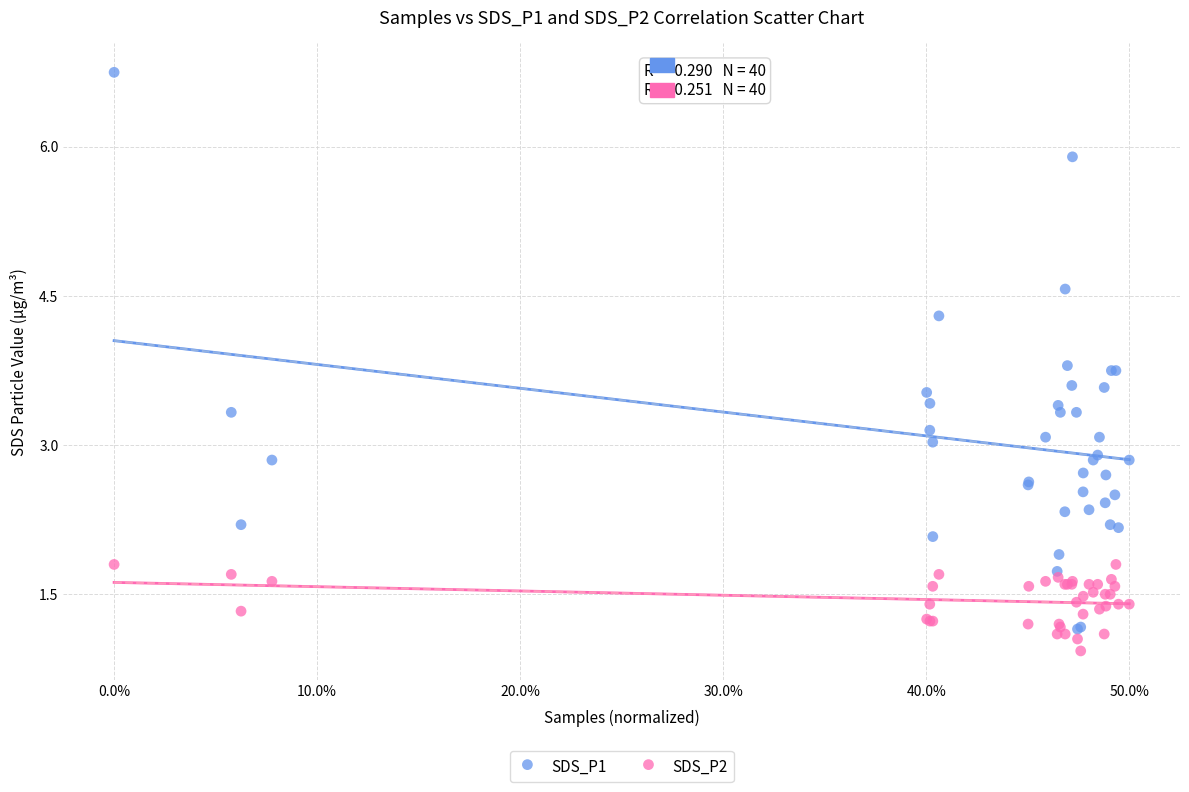

Which series contains the highest Y value?

SDS_P1